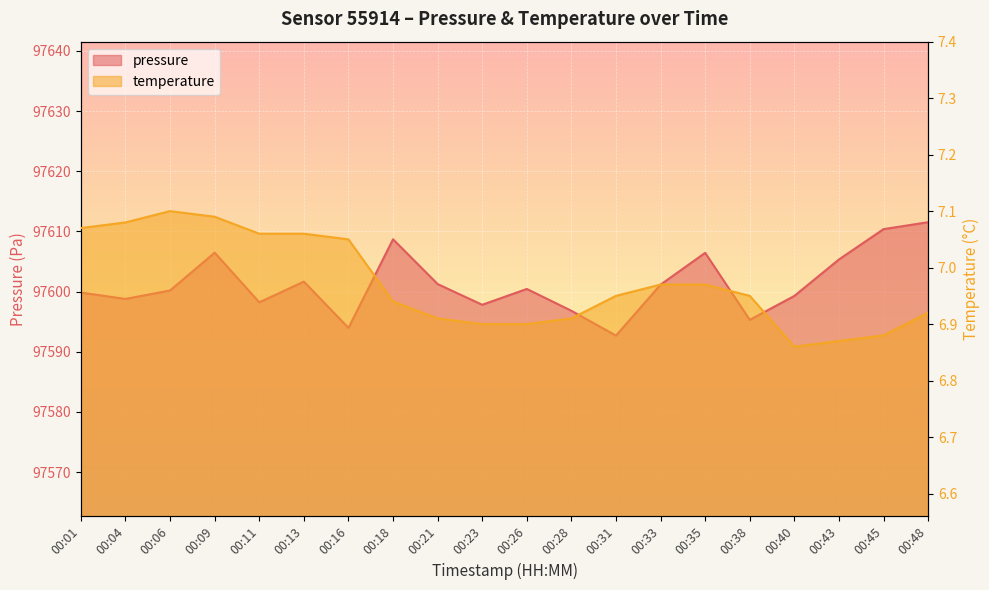

How many series are shown in this chart?

2